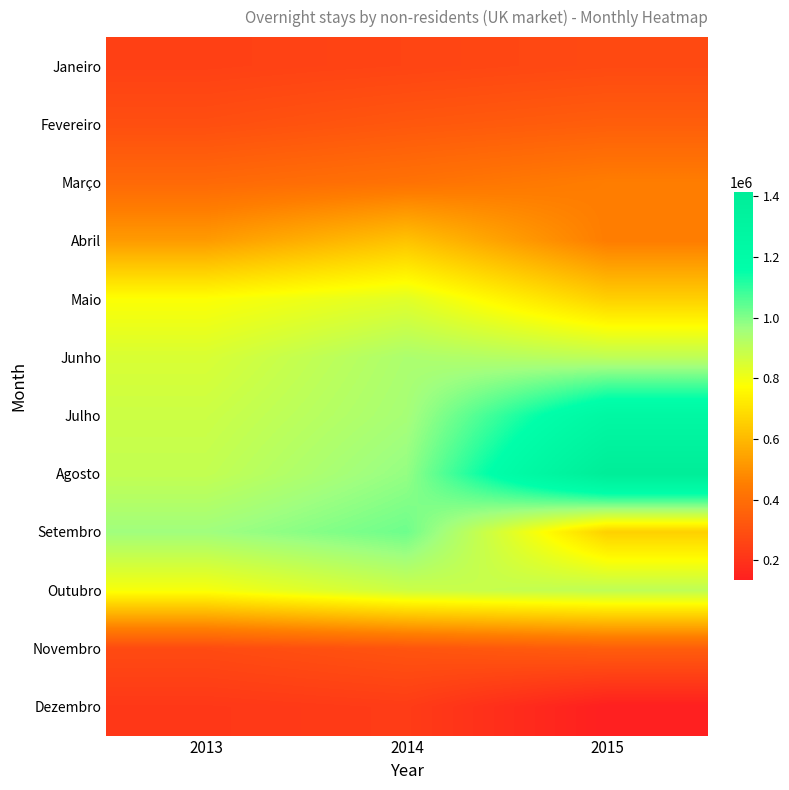

Rank the series by their maximum value, from lowest to highest.

Dezembro, Janeiro, Novembro, Fevereiro, Março, Abril, Maio, Outubro, Junho, Setembro, Julho, Agosto